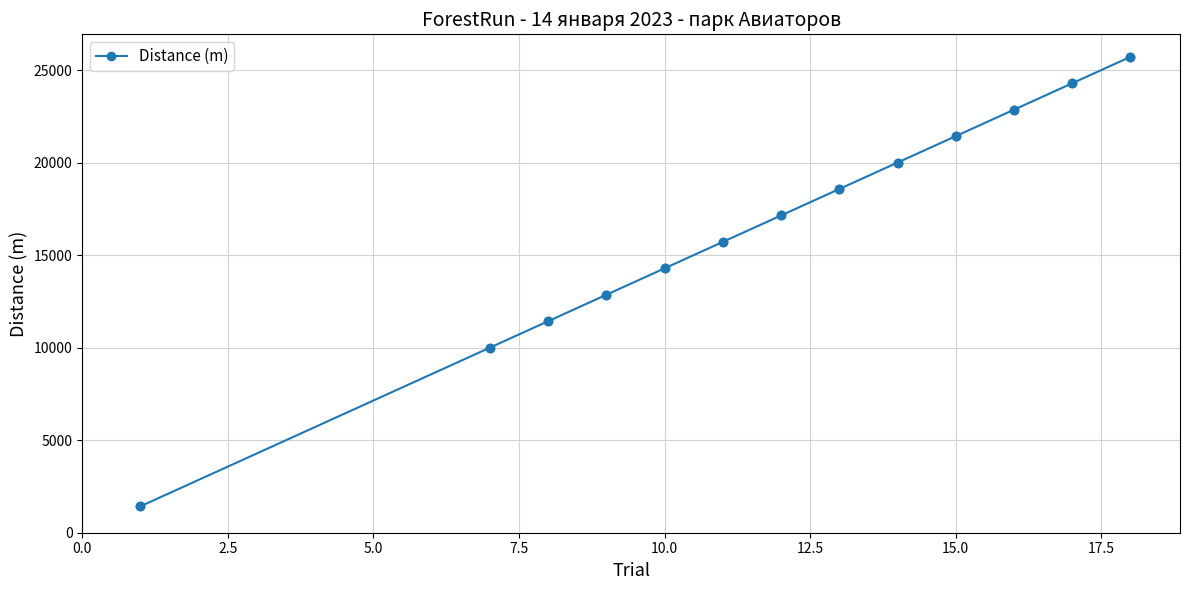

What is the minimum value shown in the chart?

1430